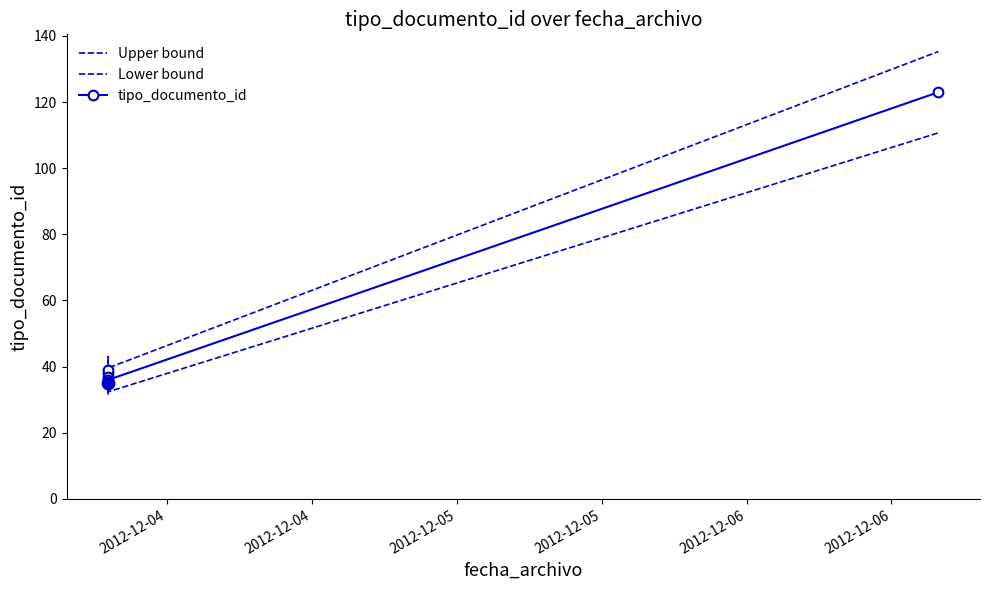

True or false: tipo_documento_id has more than 0 points higher than both neighbors.

True